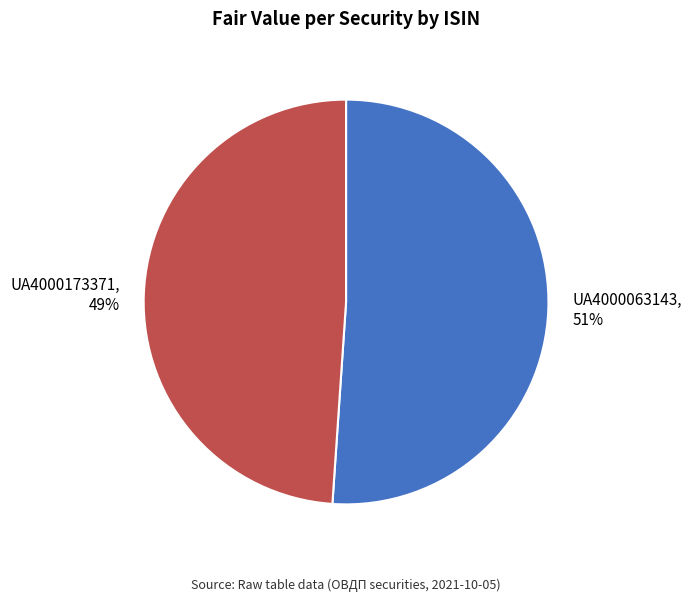

Combined, do UA4000063143 and UA4000173371 account for over 50%?

Yes